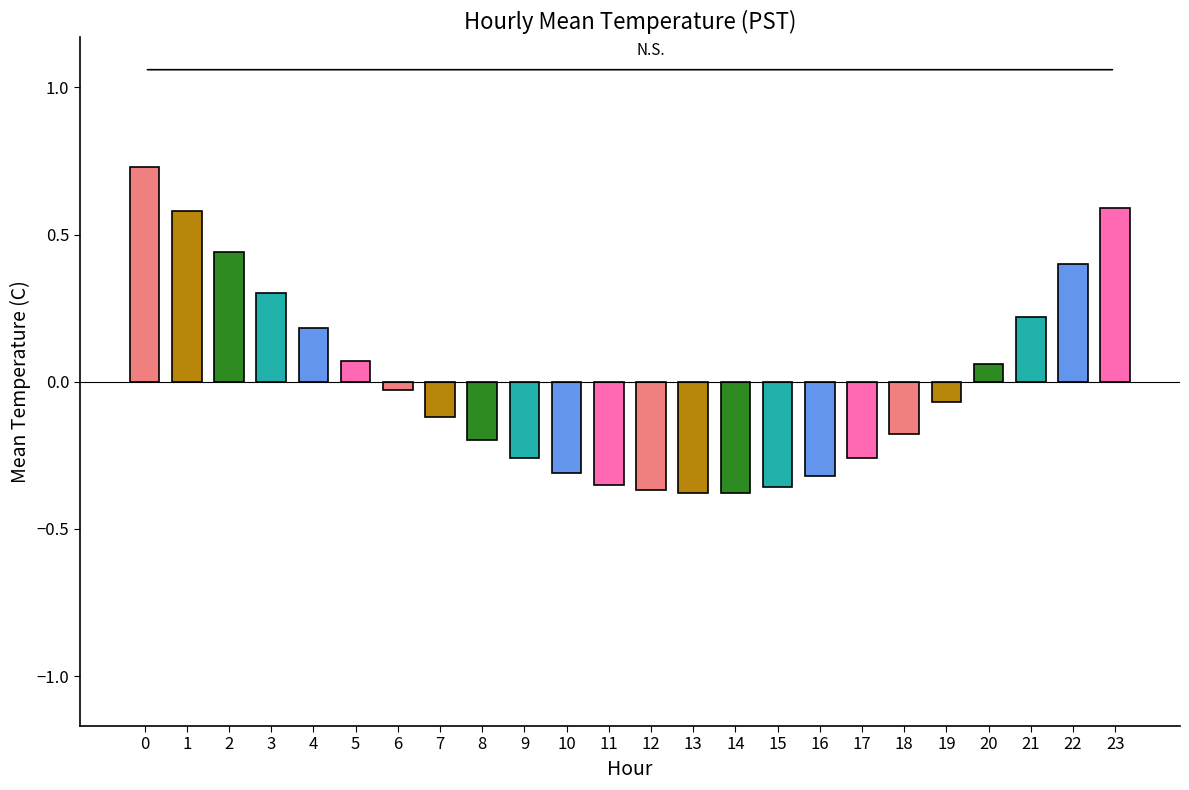

True or false: the data shows 0.1 at 1.

False